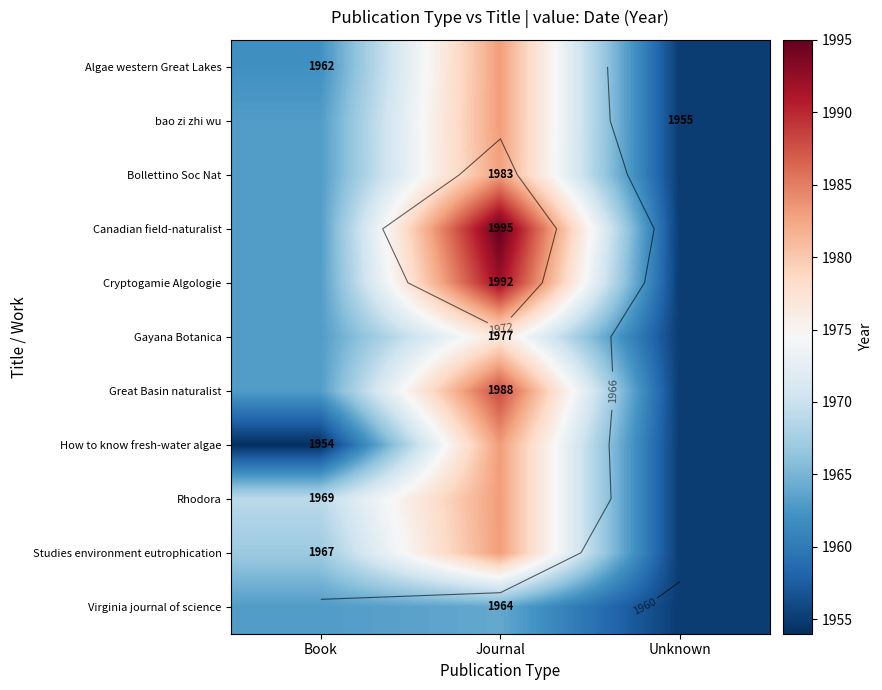

At which category is the sum across all series the highest?

Journal